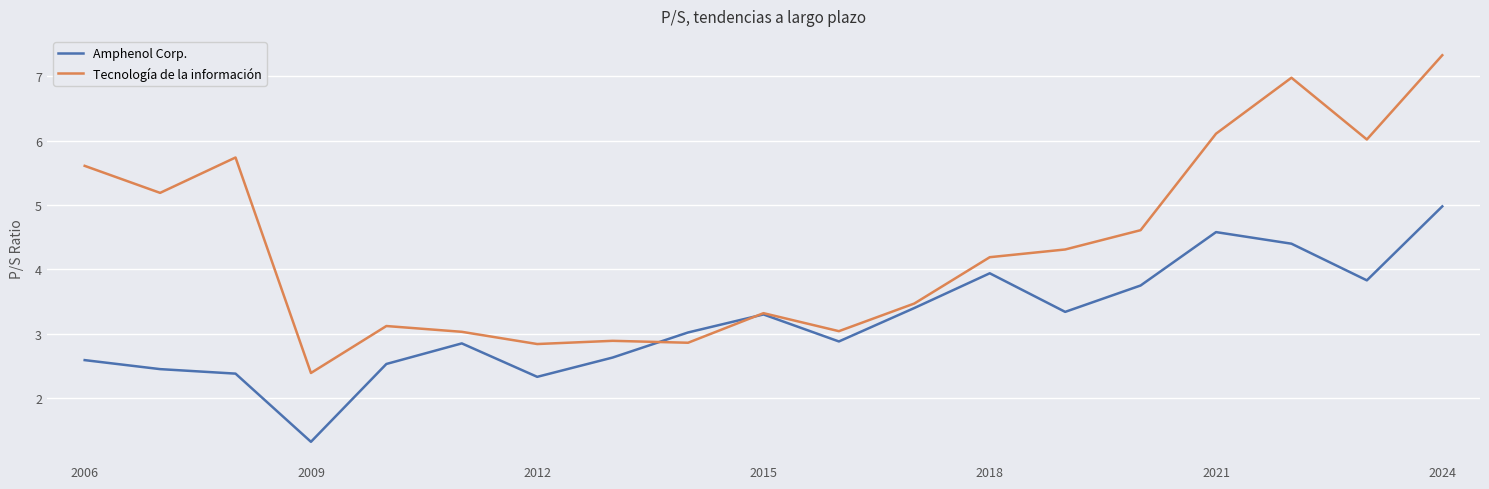

What is the highest value of the Amphenol Corp. series?

5.0